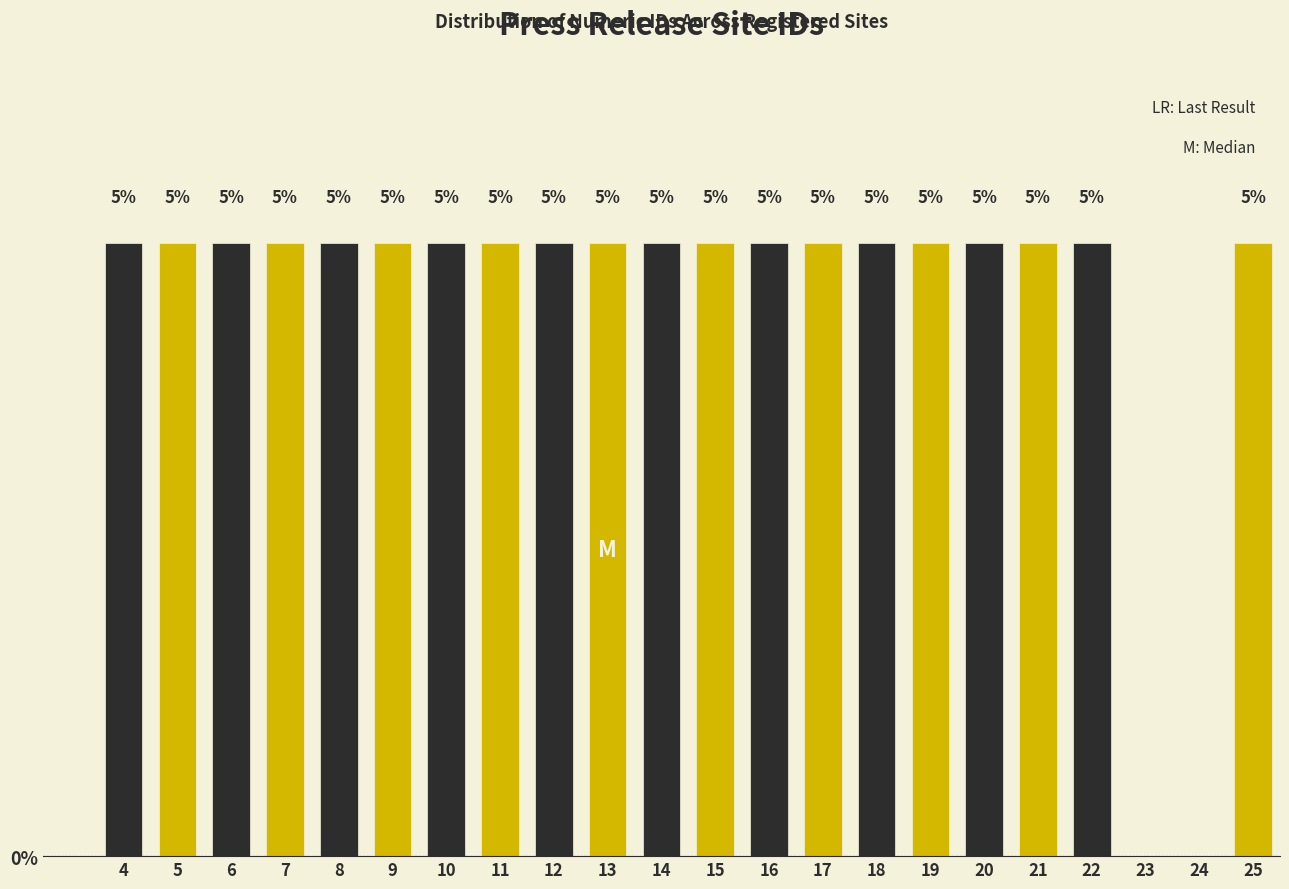

Are the bars horizontal?

No